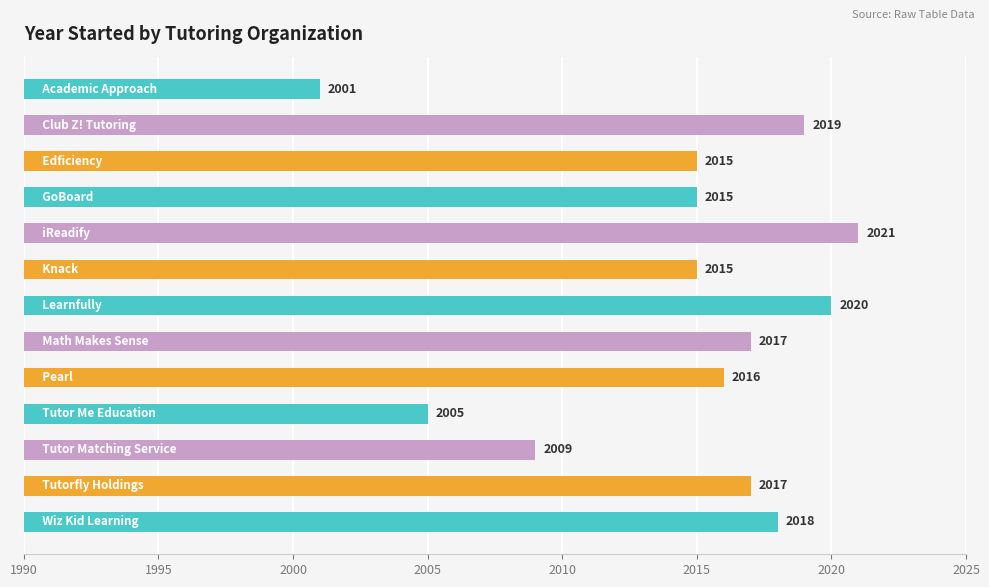

What is the minimum value shown in the chart?

2001